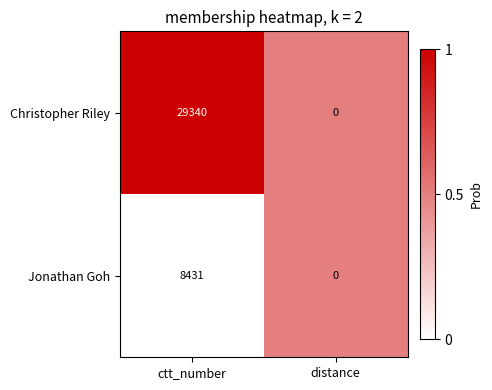

True or false: Jonathan Goh has a value of -2715 at distance.

False